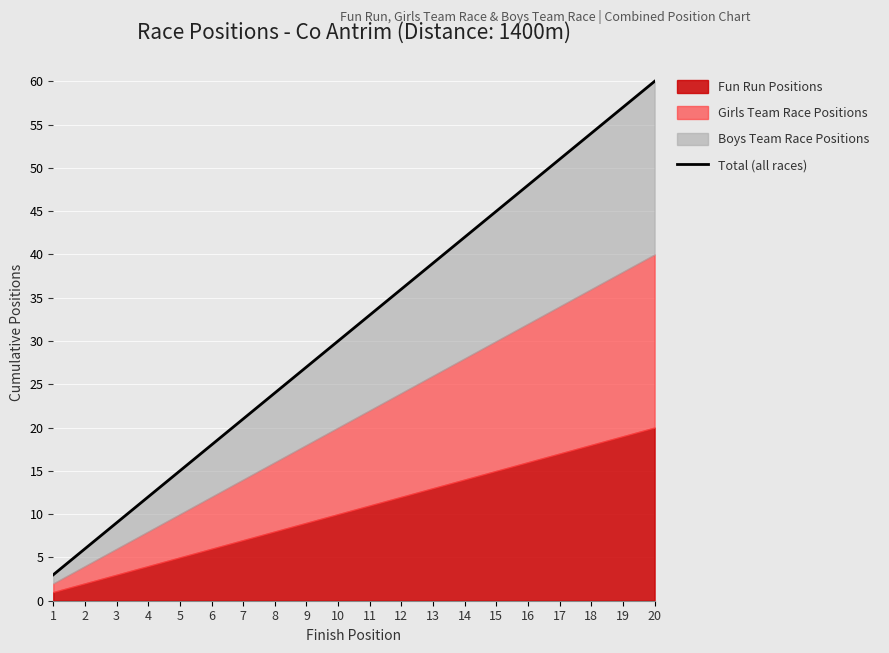

Which label corresponds to the smallest value in the chart?

1